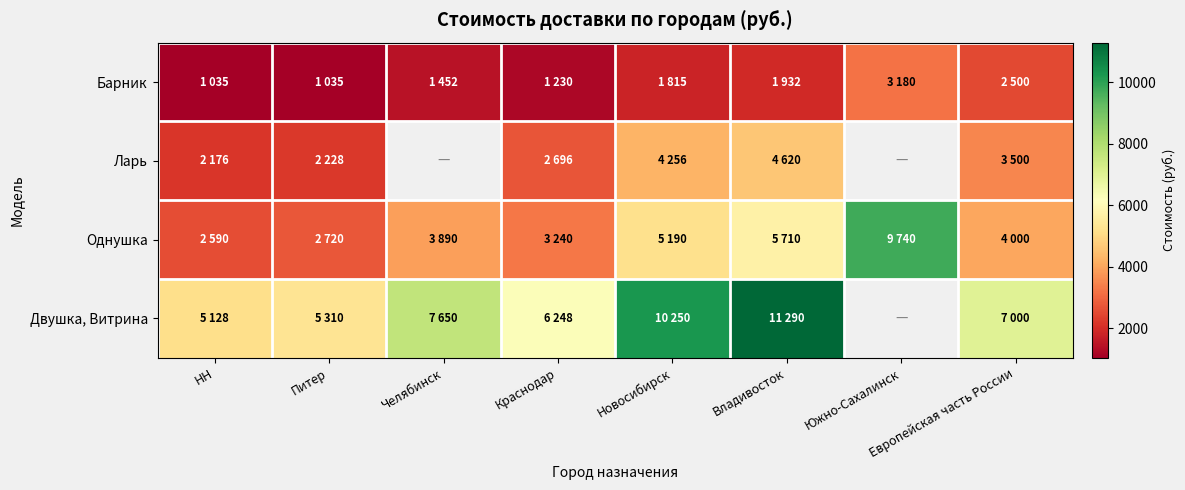

Where is Однушка nearest to the value 6165?

Владивосток